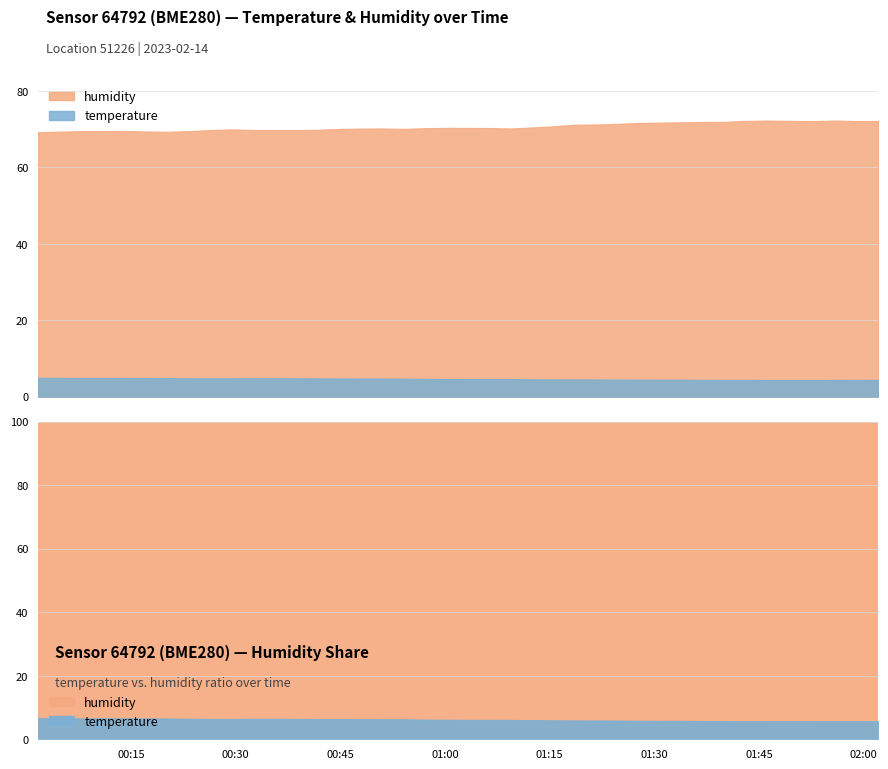

True or false: humidity has a value of 26.4 at 24.

False